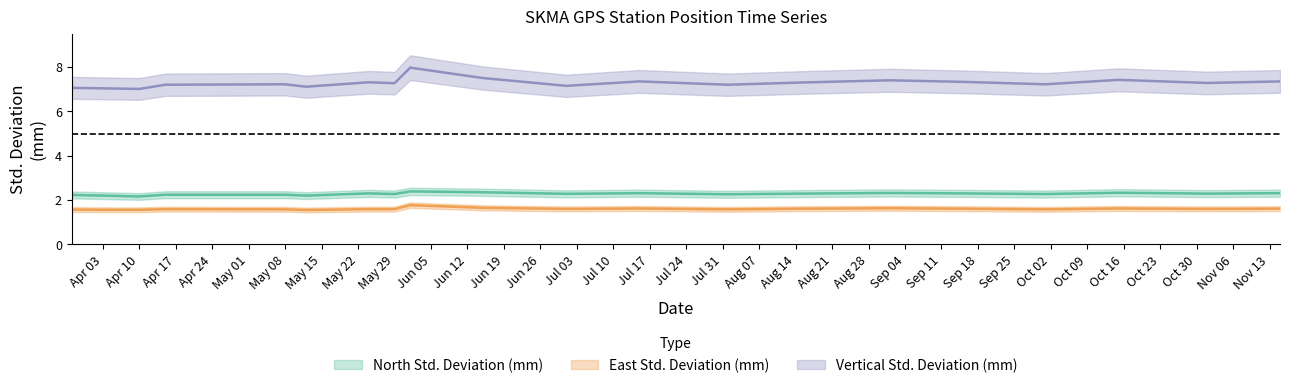

Between 2006-10-01 and 2006-03-28, which is larger?

2006-10-01